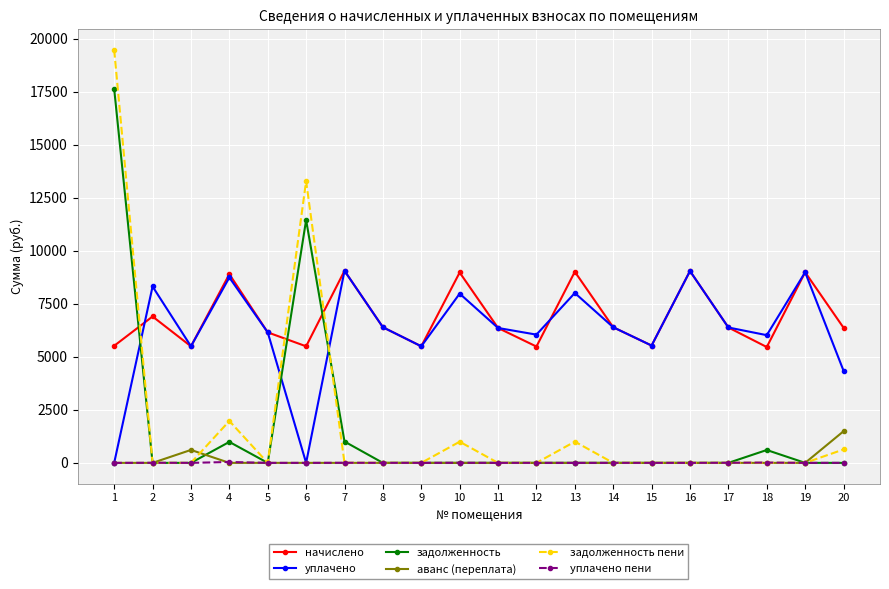

Which label corresponds to the largest value in the chart?

1